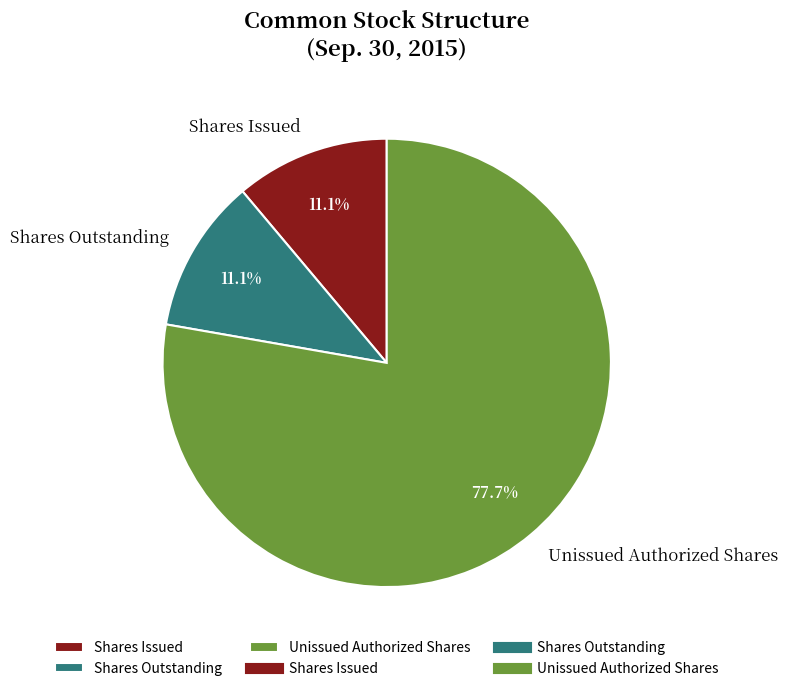

What is the ratio of the value at Unissued Authorized Shares to the value at Shares Outstanding?

7.0